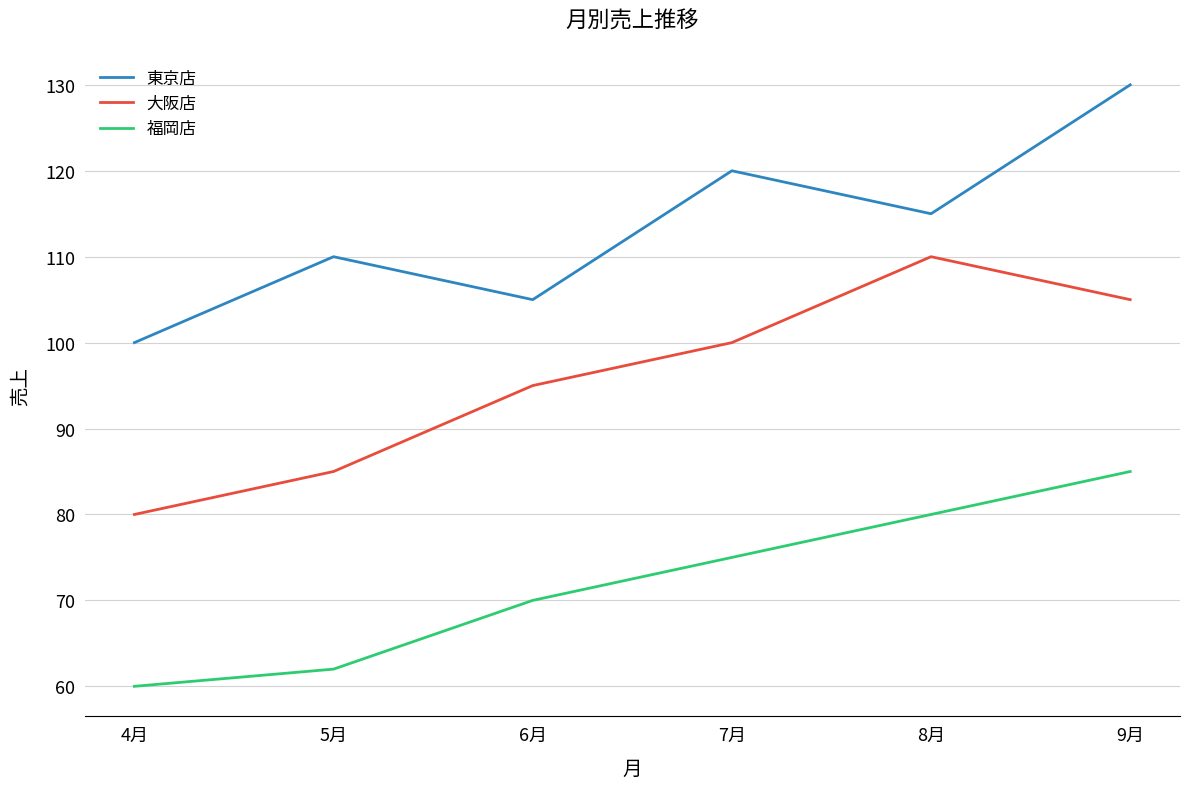

Between 4月 and 5月, which series saw the biggest shift?

東京店